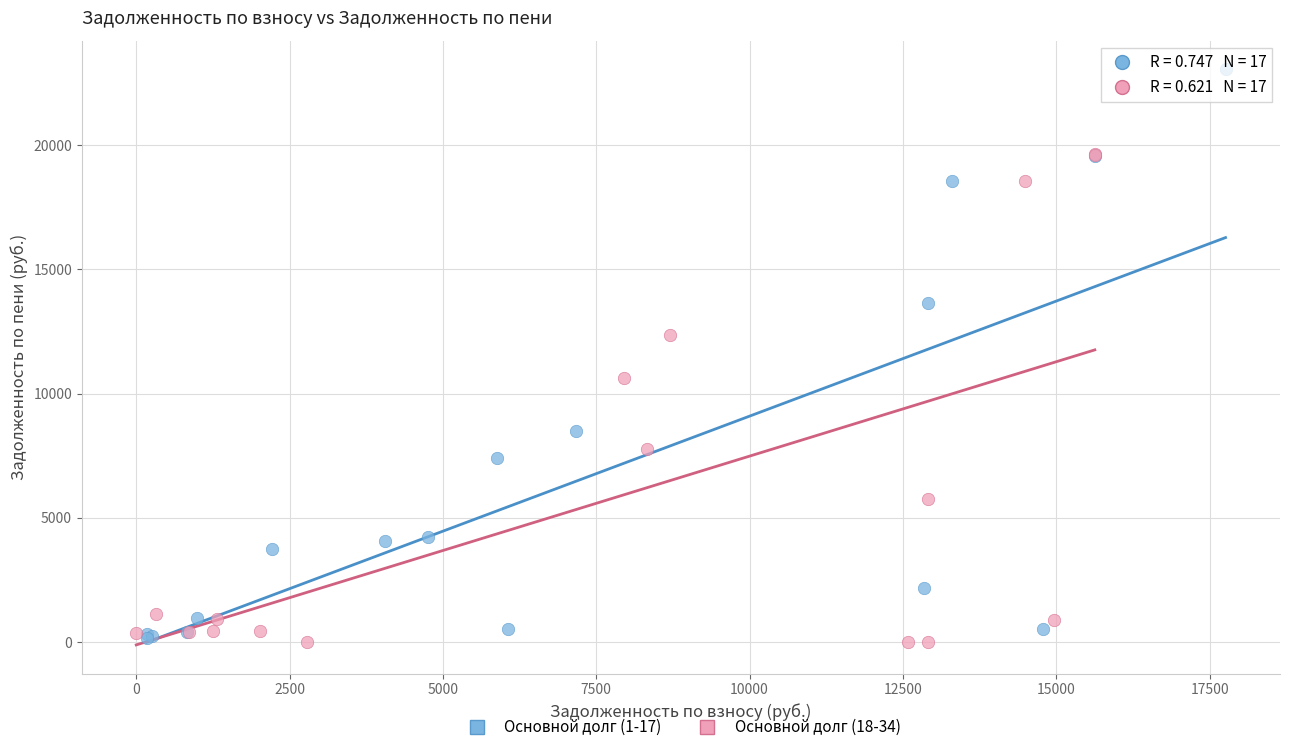

Which series has the widest spread of Y values?

Основной долг (1-17)